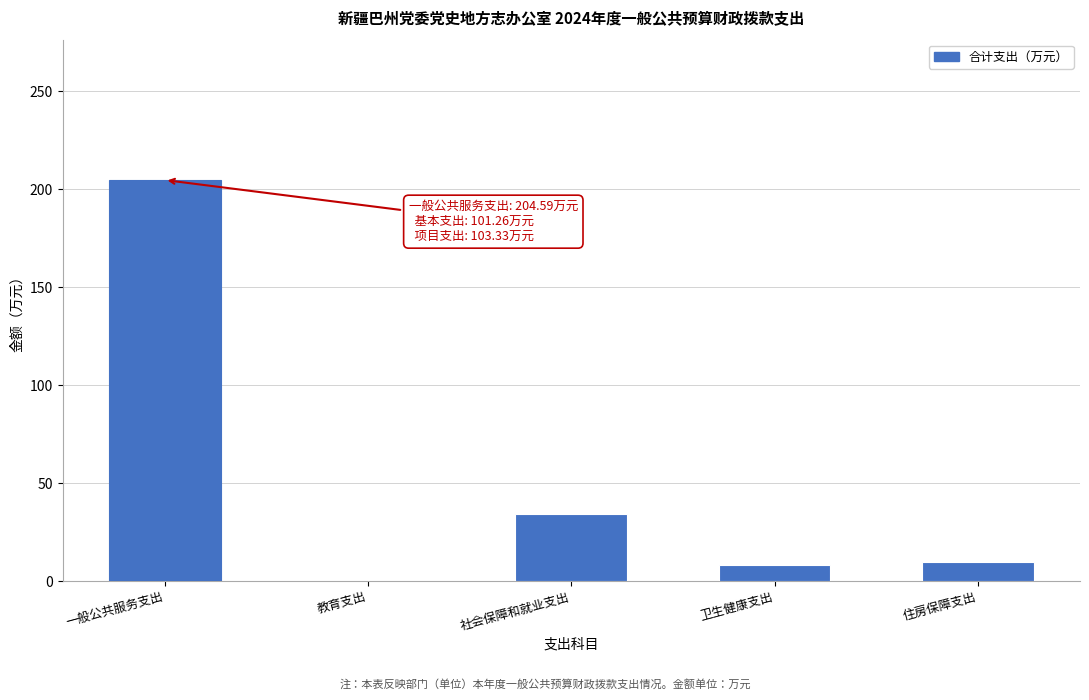

What is the change in value from 社会保障和就业支出 to 卫生健康支出?

-25.9